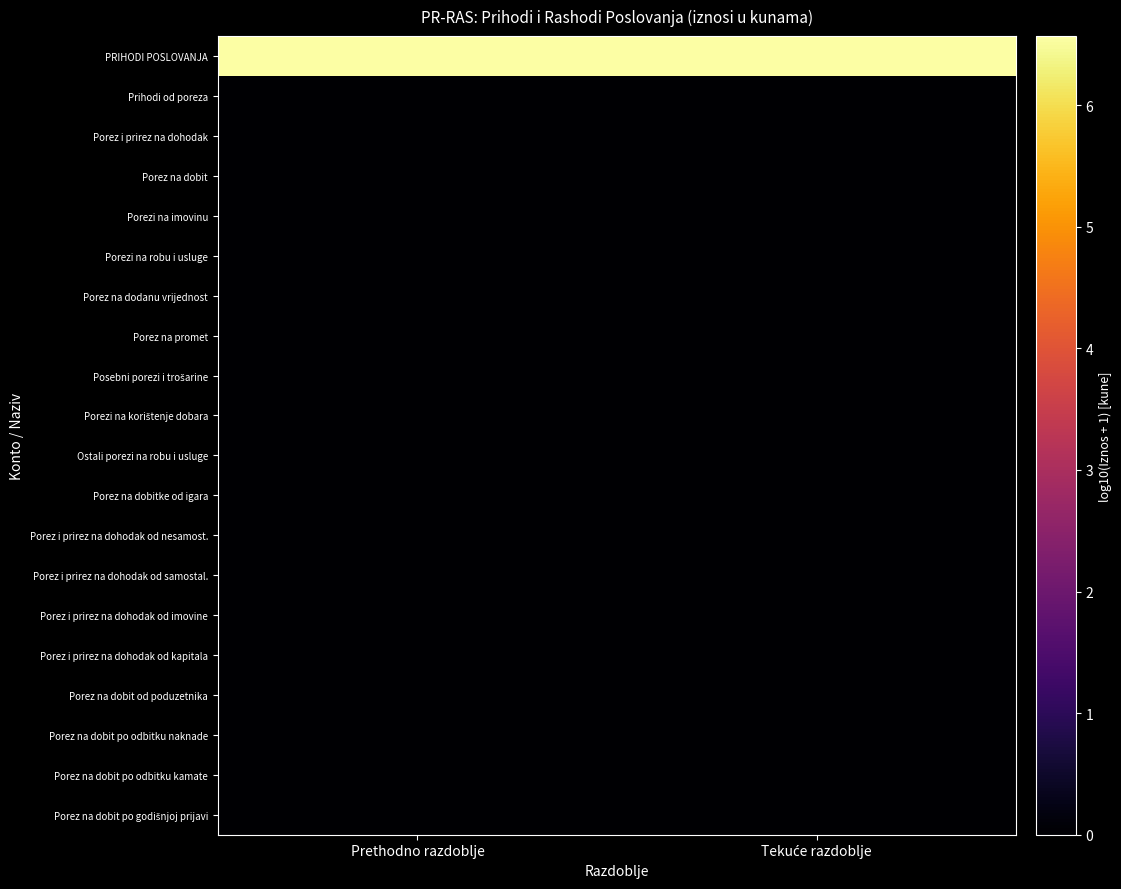

Which category has the lowest value across all series?

Prethodno razdoblje